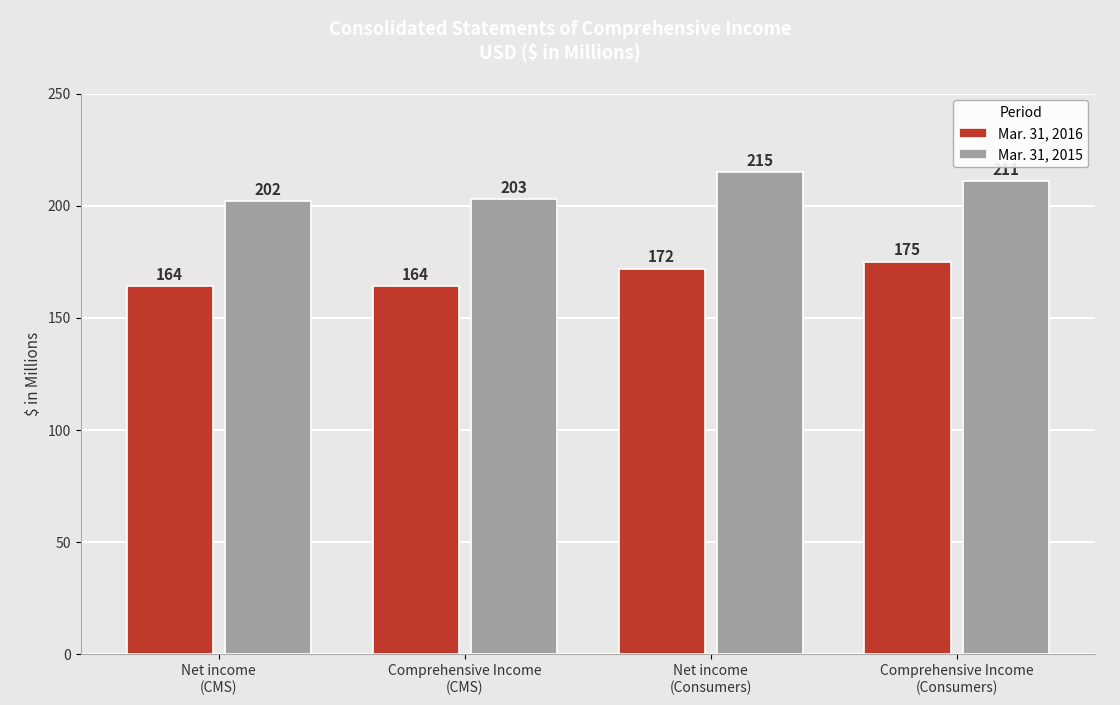

How many series are shown in this chart?

2